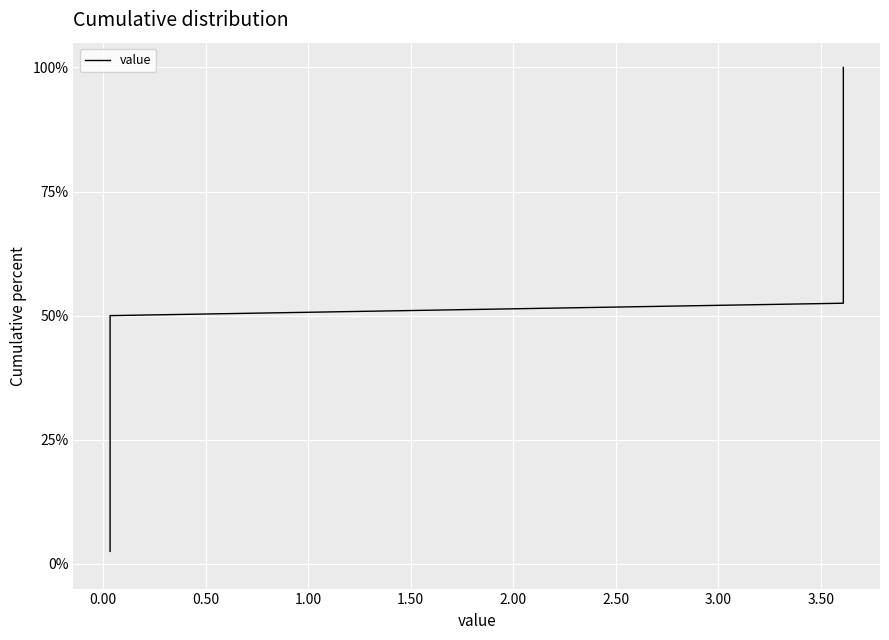

What is the difference between the second highest and second lowest values?

92.5